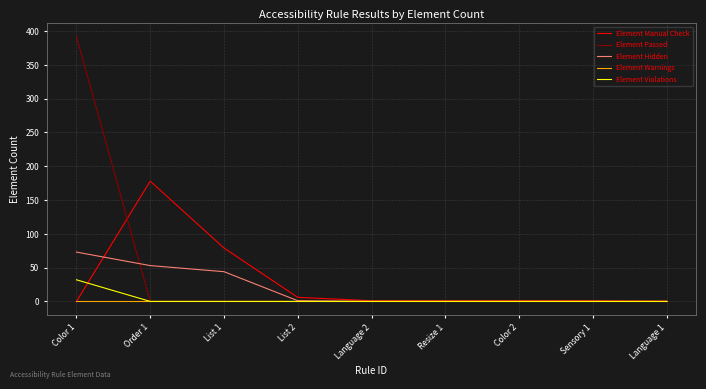

Which series has the widest spread of values?

Element Passed